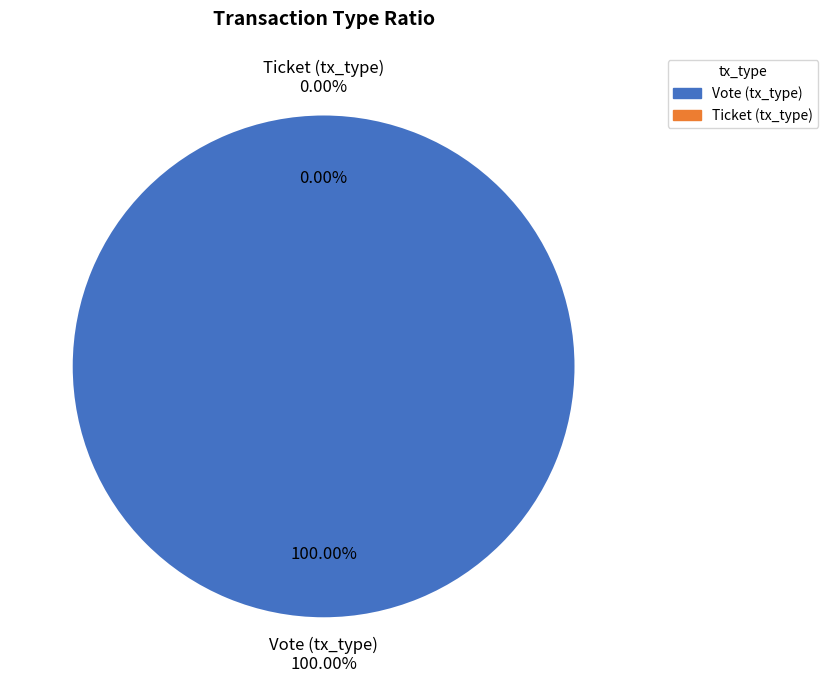

Which slice is the largest?

Vote (tx_type)